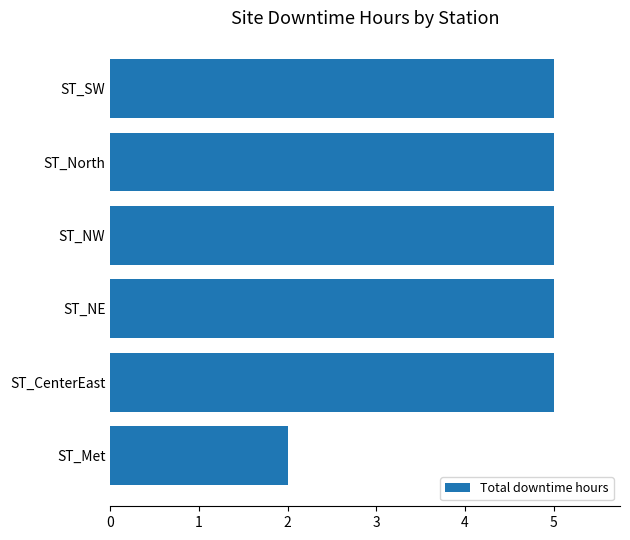

How many distinct data groups are displayed?

1